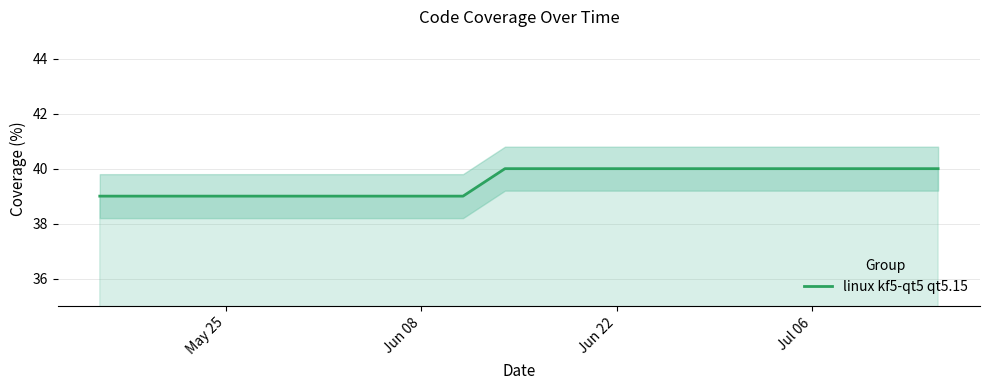

Reading left to right, what are all the values shown in this chart?

39	39	39	39	39	39	39	39	39	39	39	39	39	39	39	39	39	39	39	39	39	39	40	40	40	40	40	40	40	40	40	40	40	40	40	40	40	40	40	40